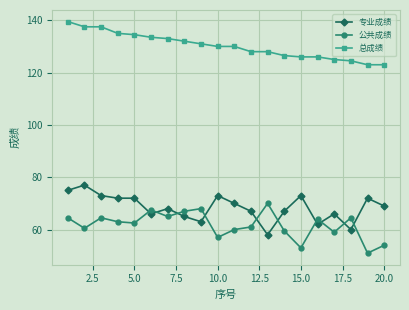

What is the value of the 总成绩 point at the 5th from the left?

134.5